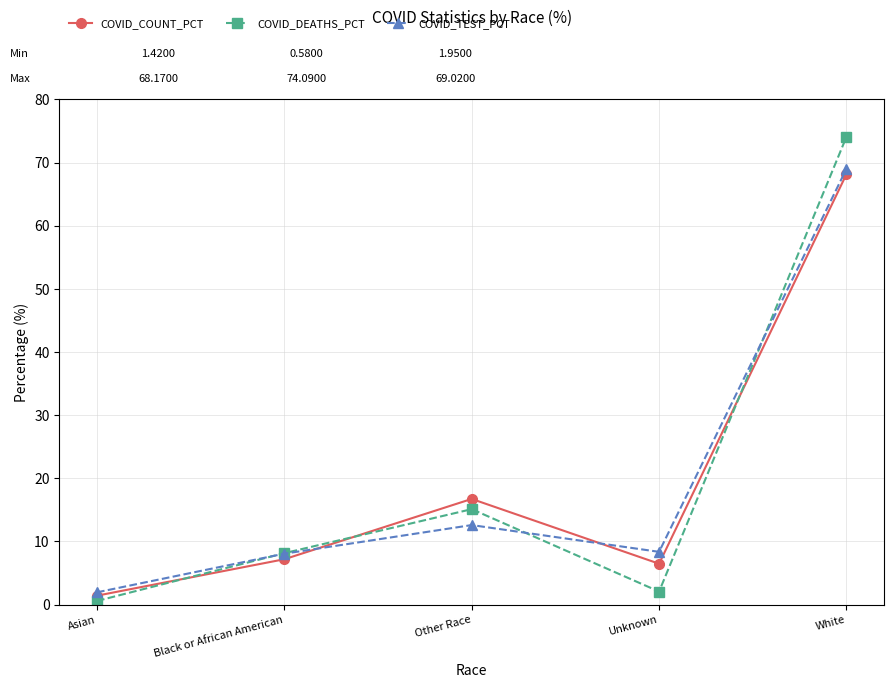

Between Asian and Black or African American, which series saw the biggest shift?

COVID_DEATHS_PCT